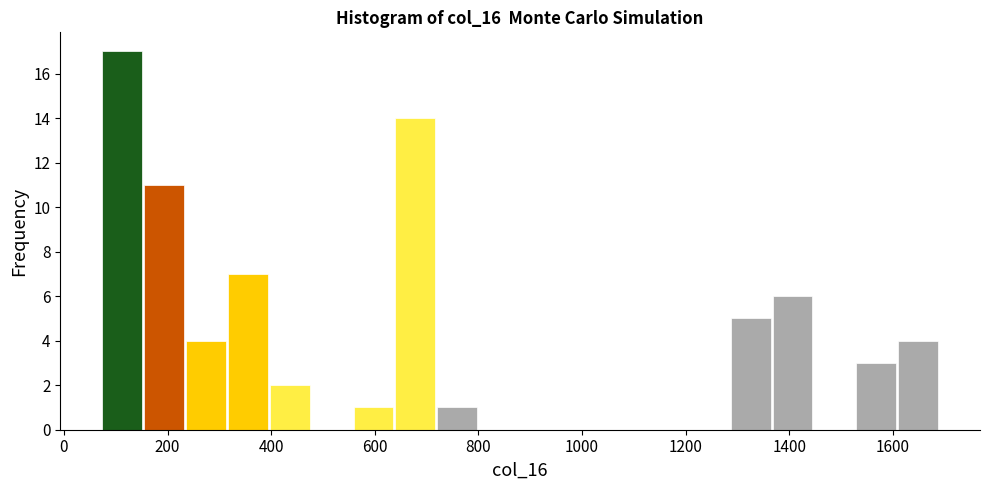

Reading left to right, transcribe this chart: for each bar, give the range it covers on the x-axis and its height. Neither the bar edges nor the heights are printed on the chart, so give them approximately, as read against the axes.

80 to 160: 17
160 to 240: 11
240 to 320: 4
320 to 400: 7
400 to 480: 2
480 to 560: 0
560 to 640: 1
640 to 720: 14
720 to 800: 1
800 to 880: 0
880 to 960: 0
960 to 1040: 0
1040 to 1120: 0
1120 to 1200: 0
1200 to 1280: 0
1280 to 1360: 5
1360 to 1440: 6
1440 to 1520: 0
1520 to 1600: 3
1600 to 1680: 4